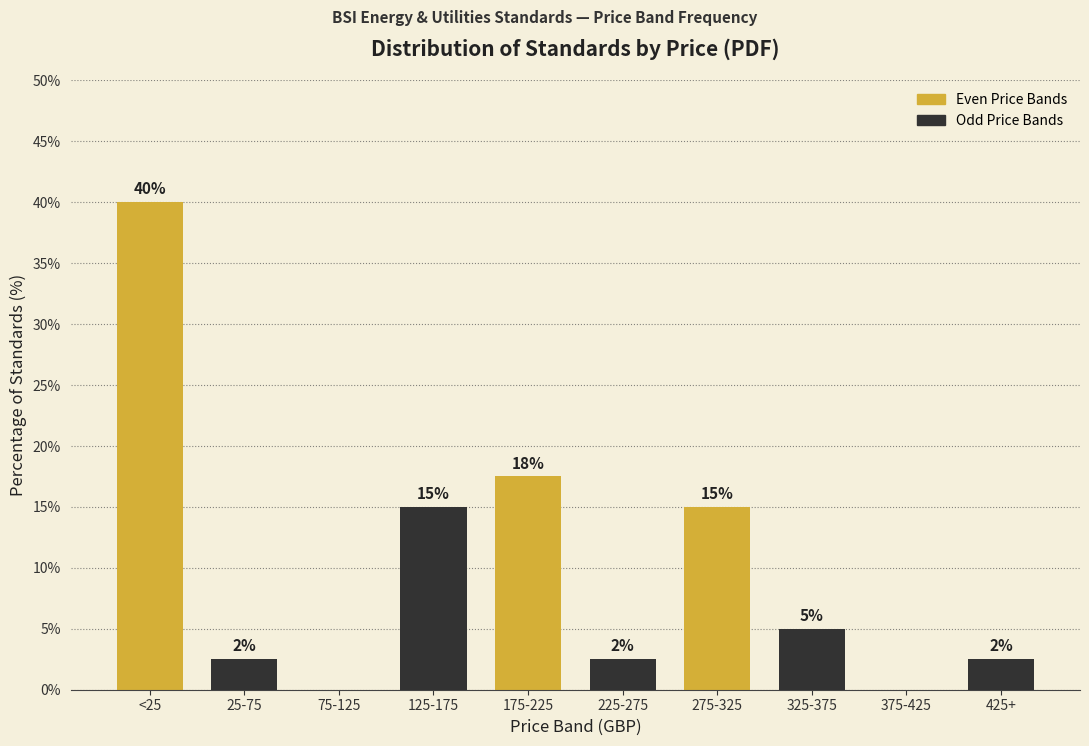

True or false: the data shows -25.3 at 375-425.

False